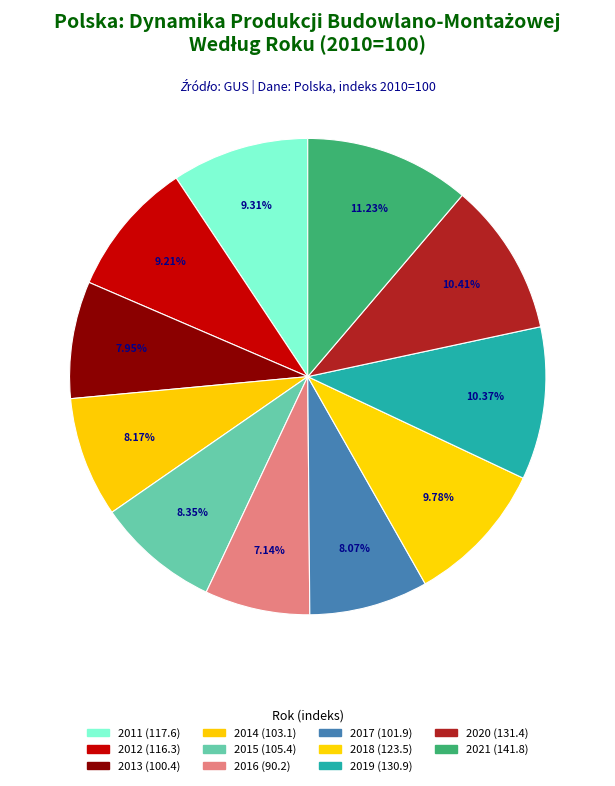

Which has a higher value, 2011 or 2019?

2019